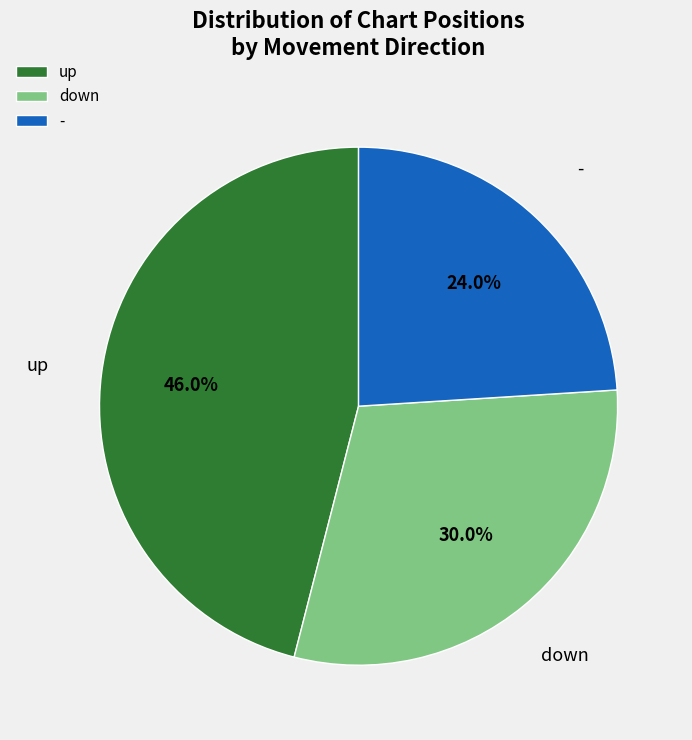

To the nearest percent, what portion does up represent?

46%